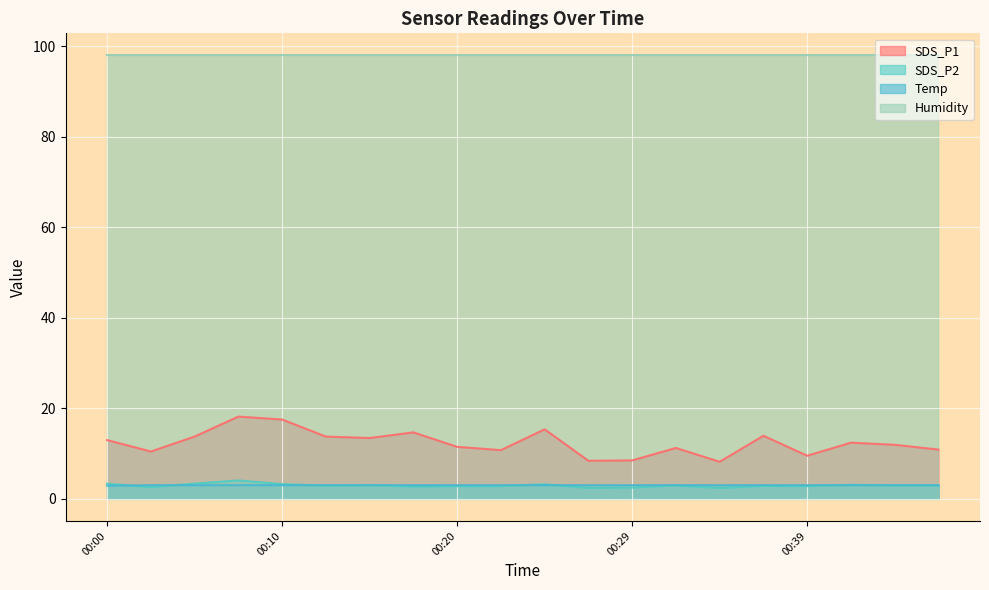

Which has a higher value, 00:44 or 00:17?

00:17